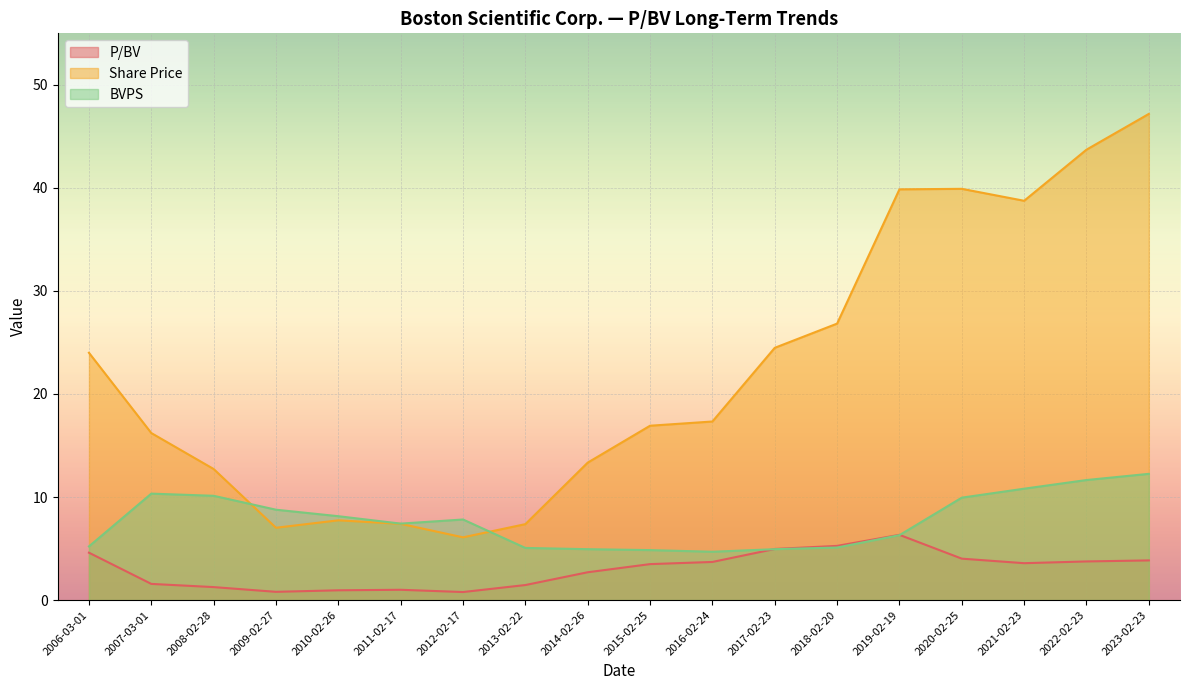

After their last crossing, which series has the higher values: Share Price or BVPS?

Share Price